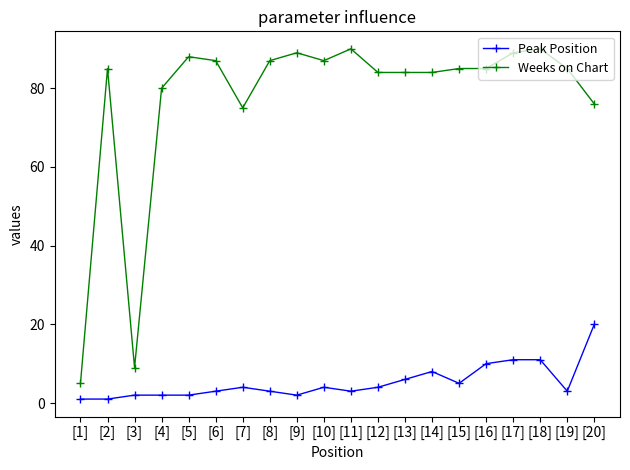

True or false: Weeks on Chart has more than 2 points higher than both neighbors.

True